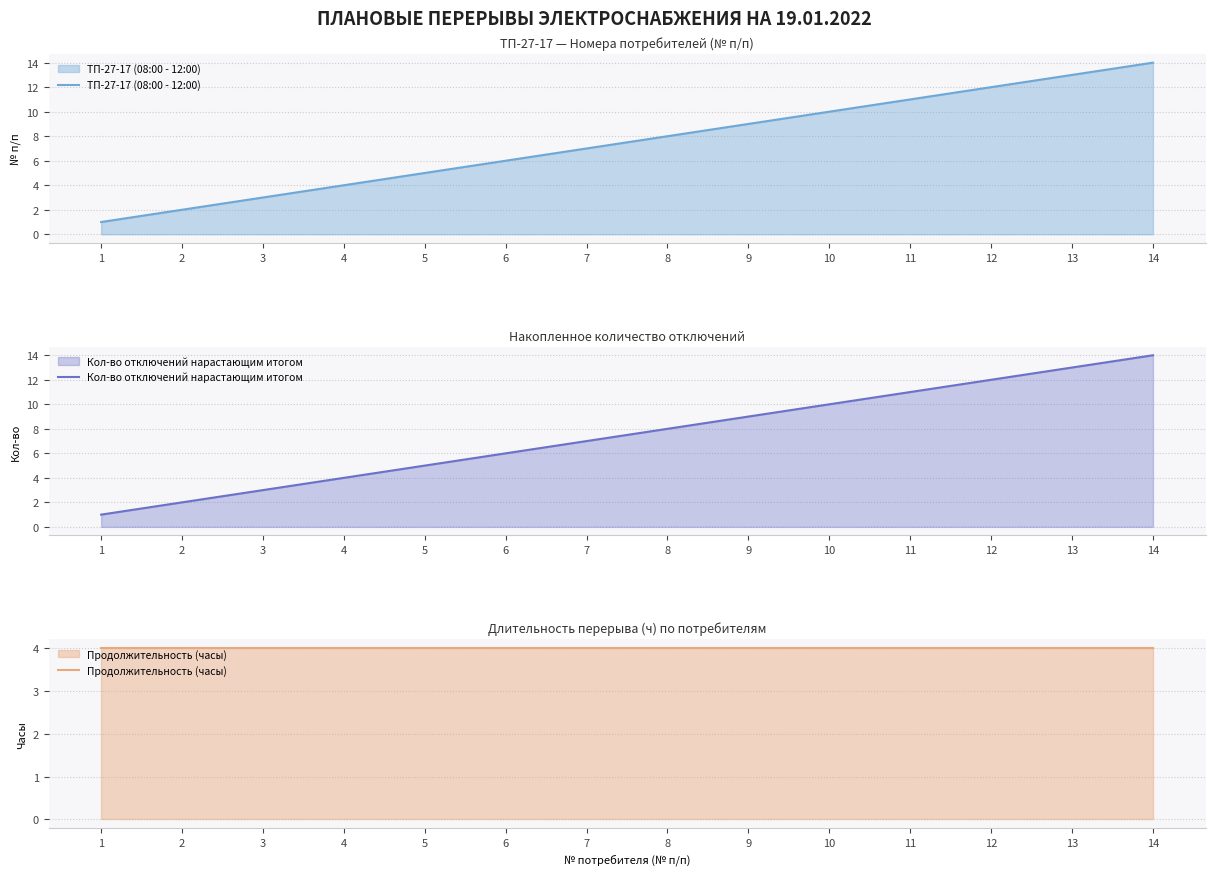

What is the spread (max minus min) of values at 9?

5